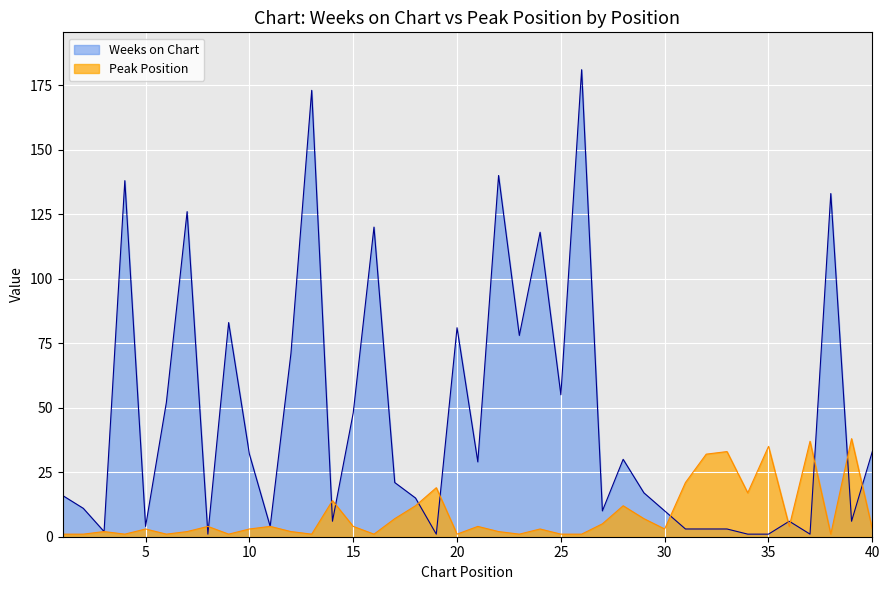

In Weeks on Chart, how many points are higher than both neighbors (excluding endpoints)?

12